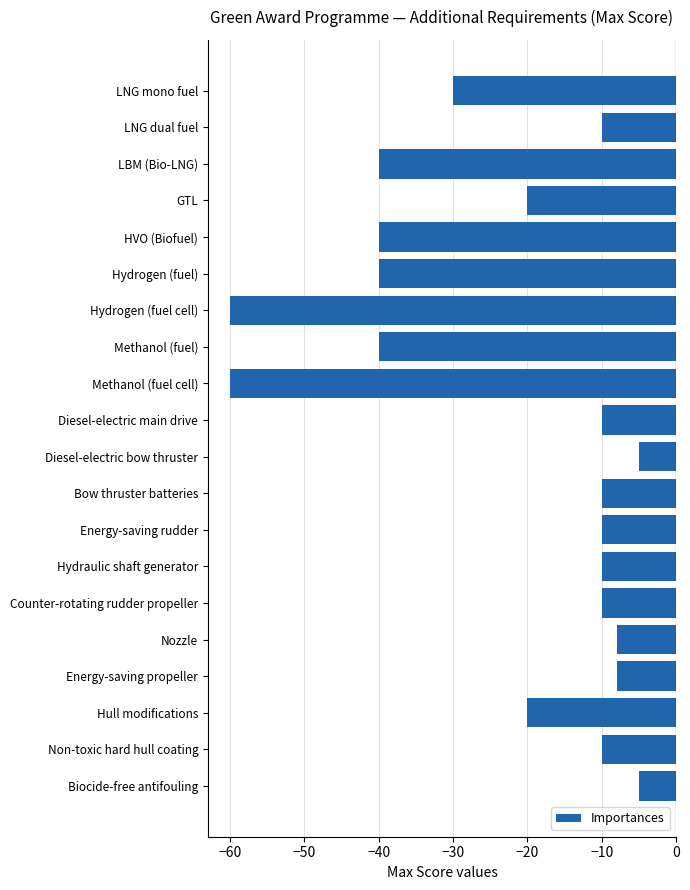

What is the greatest value displayed?

-5